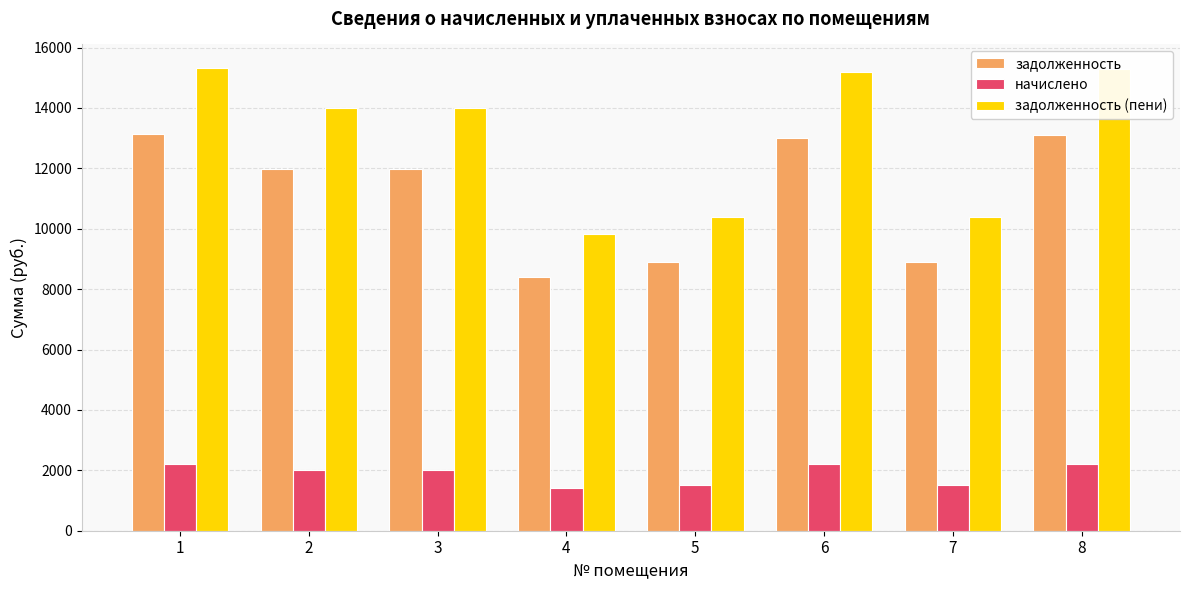

What are all the series names shown in the legend?

задолженность, начислено, задолженность (пени)